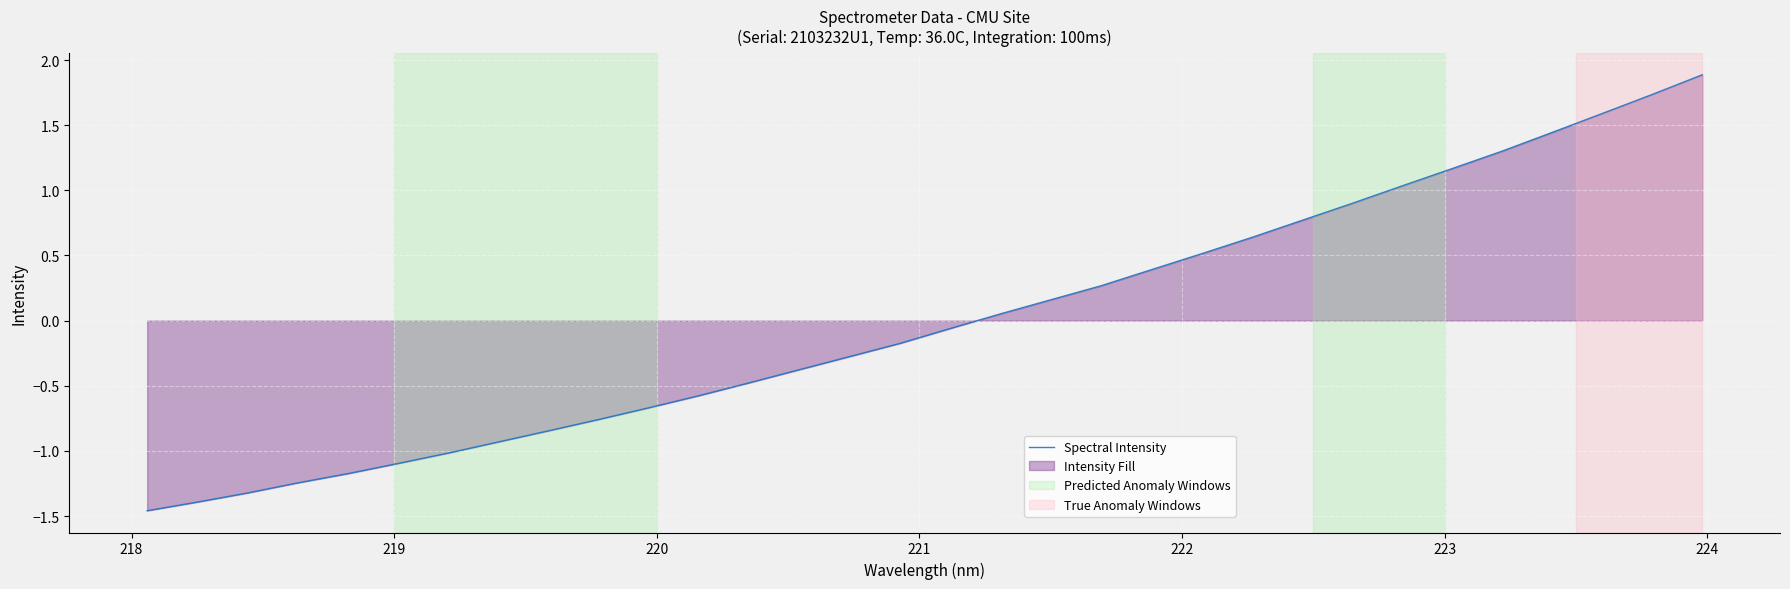

How many lines are shown in the chart?

1